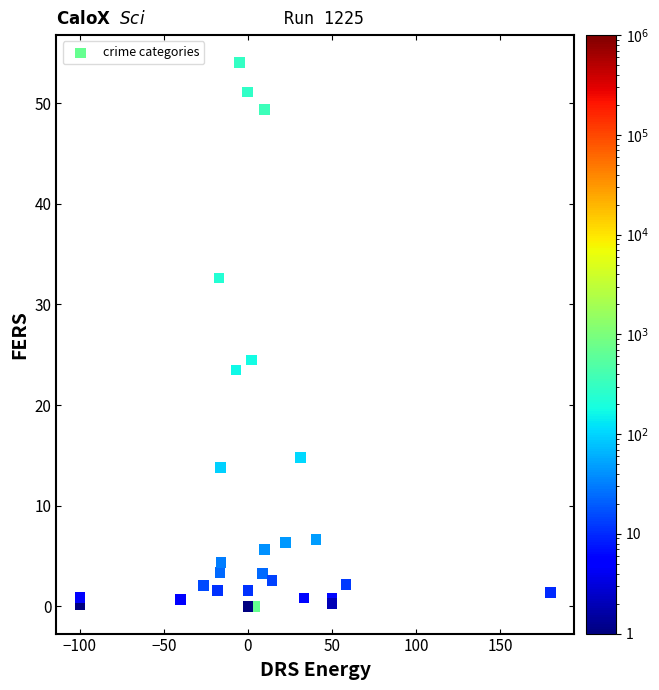

What Y value in the scatter plot is closest to 27?

24.5